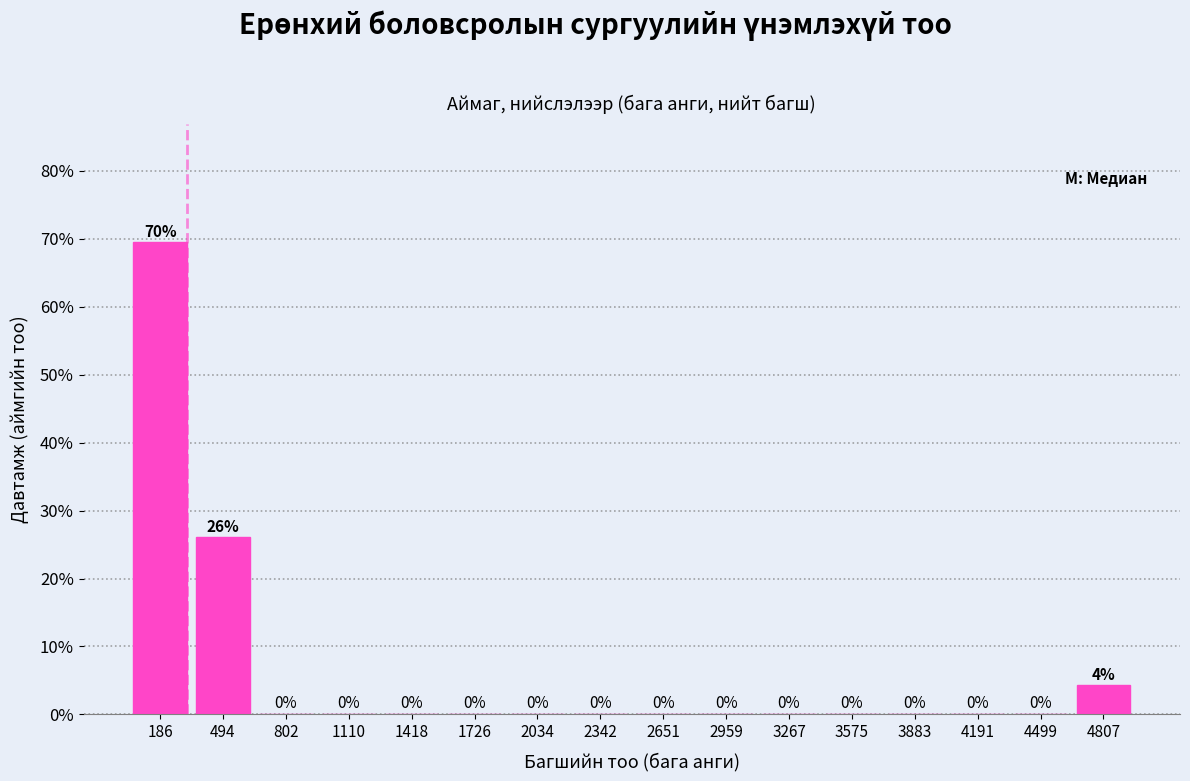

Which range on the x-axis has the tallest bar?

50 to 350